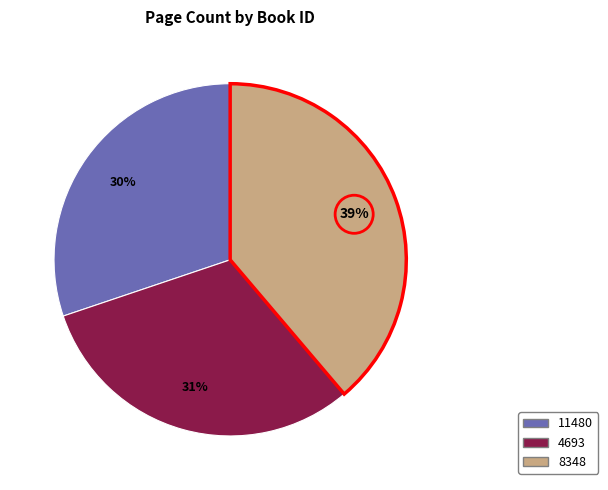

Combined, do 4693 and 11480 account for over 50%?

Yes